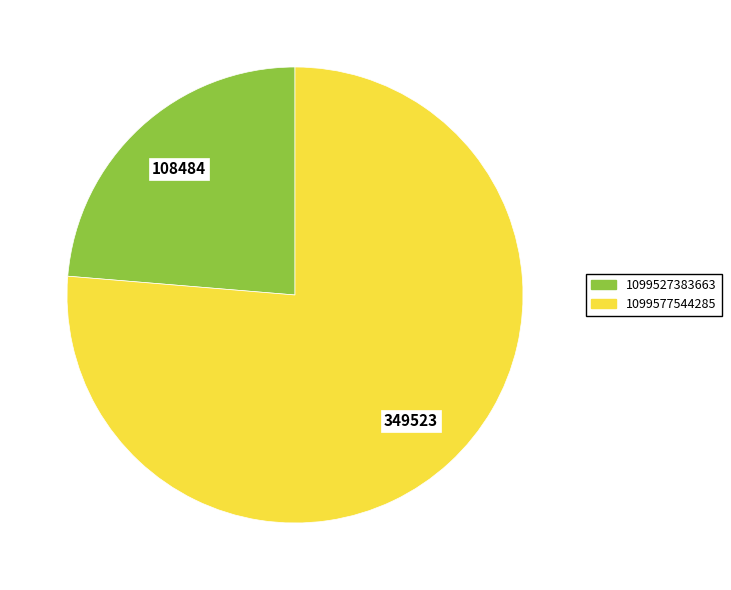

Is it true that 1099527383663 is 24% of the pie?

True